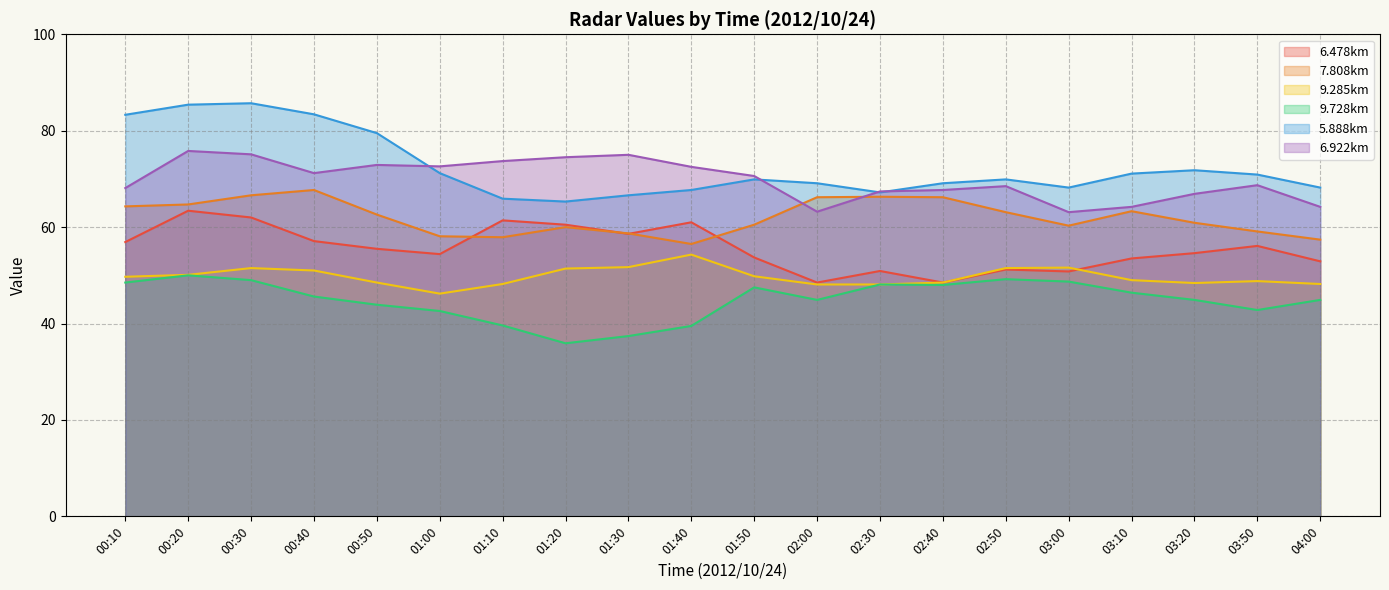

At which category is the sum across all series the highest?

00:30